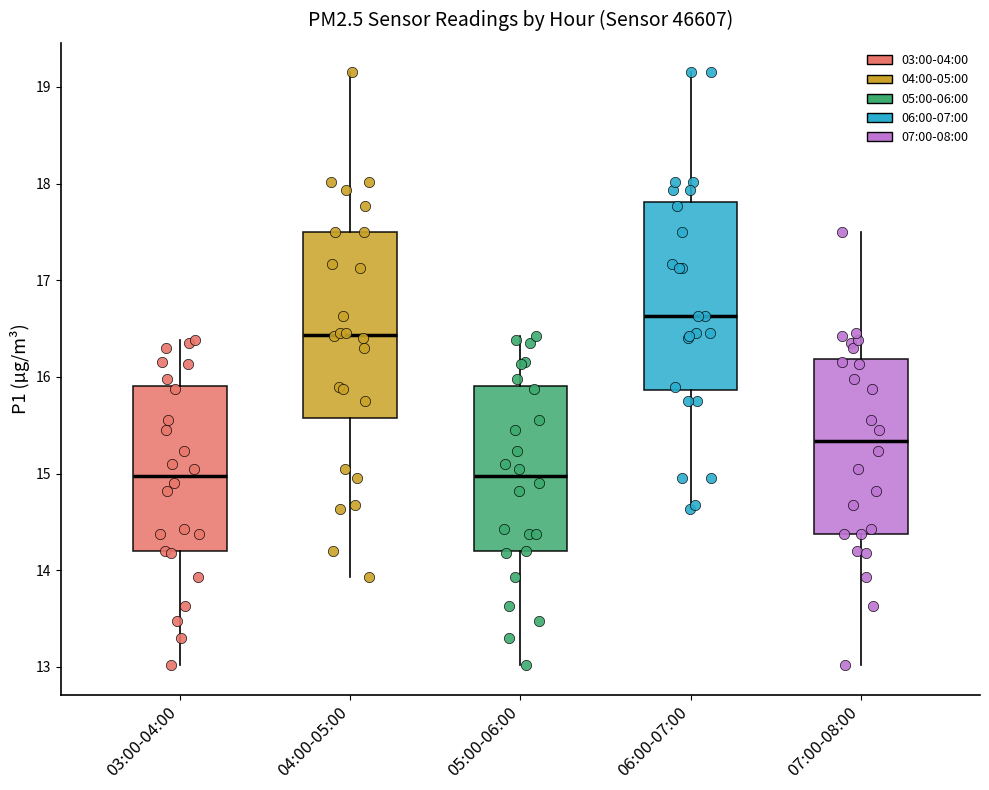

Where is the lower edge of the box for 07:00-08:00 on the y-axis? The values are not printed on the chart, so give them approximately, as read against the axis.

14.4